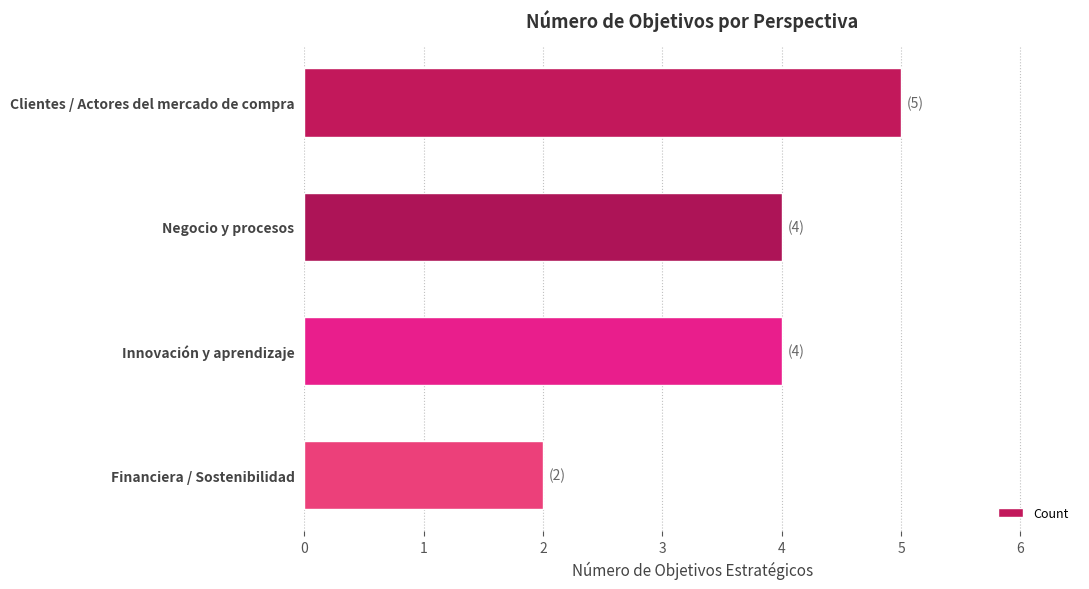

Between Financiera / Sostenibilidad and Innovación y aprendizaje, which is larger?

Innovación y aprendizaje